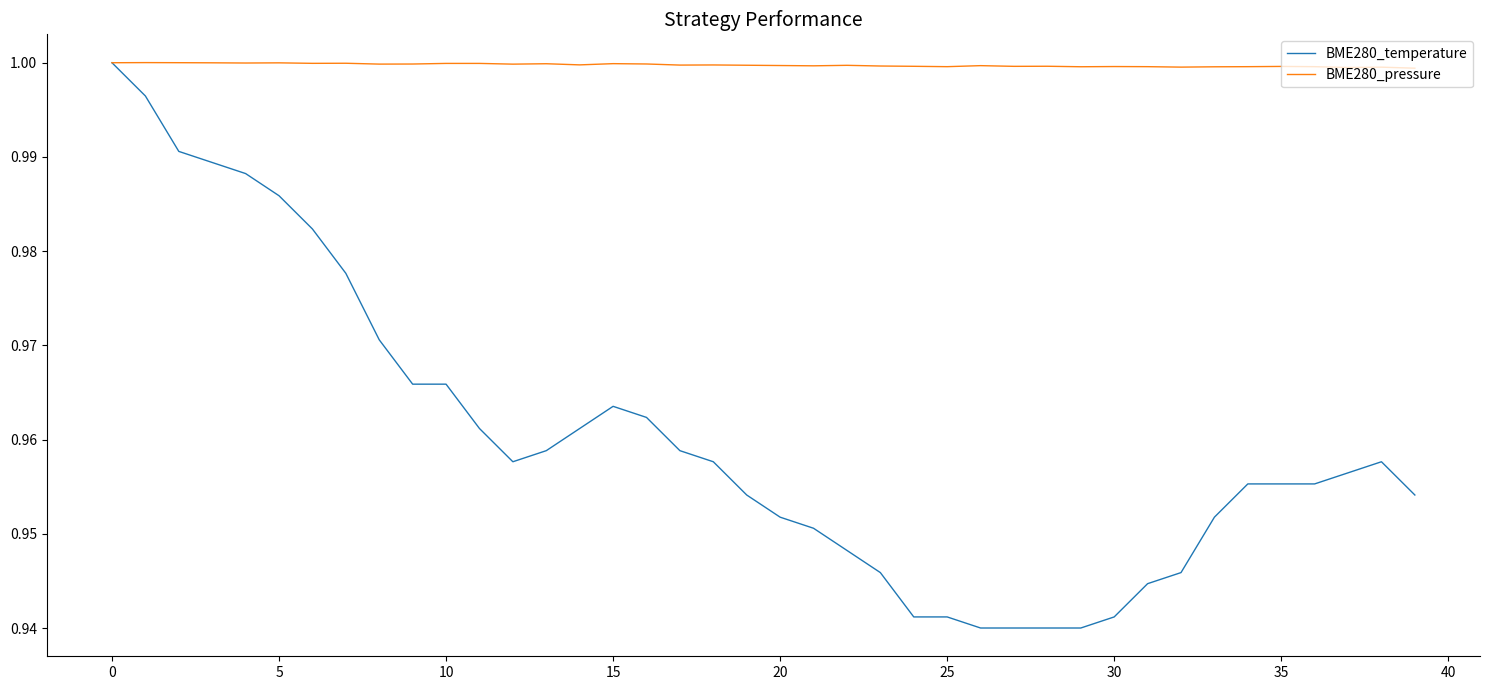

Which series has the largest total across all categories?

BME280_pressure